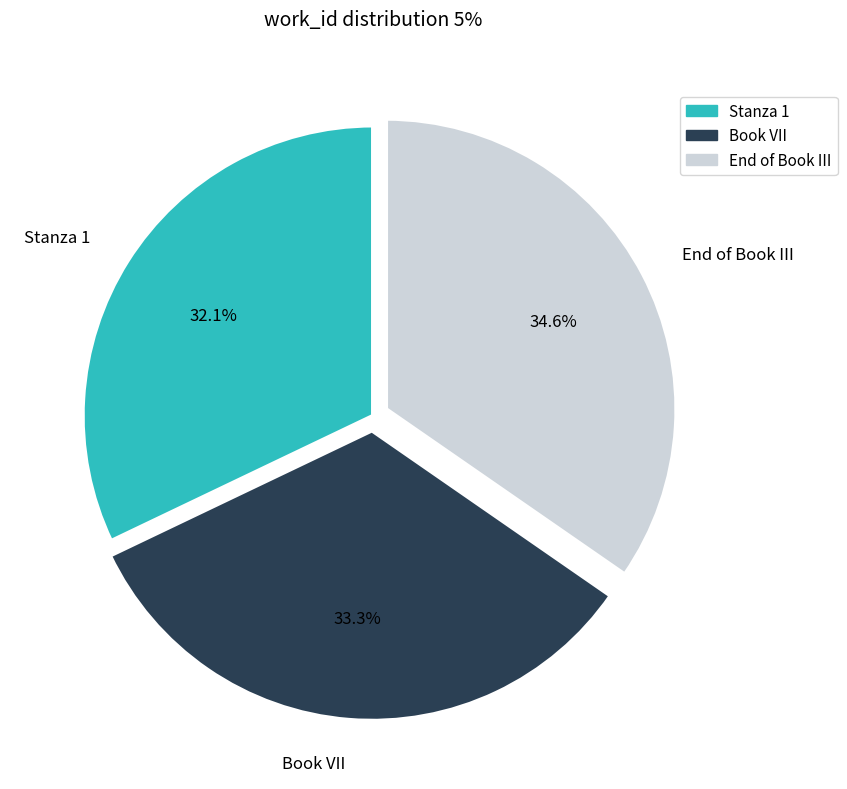

True or false: End of Book III accounts for 35% of the total.

True